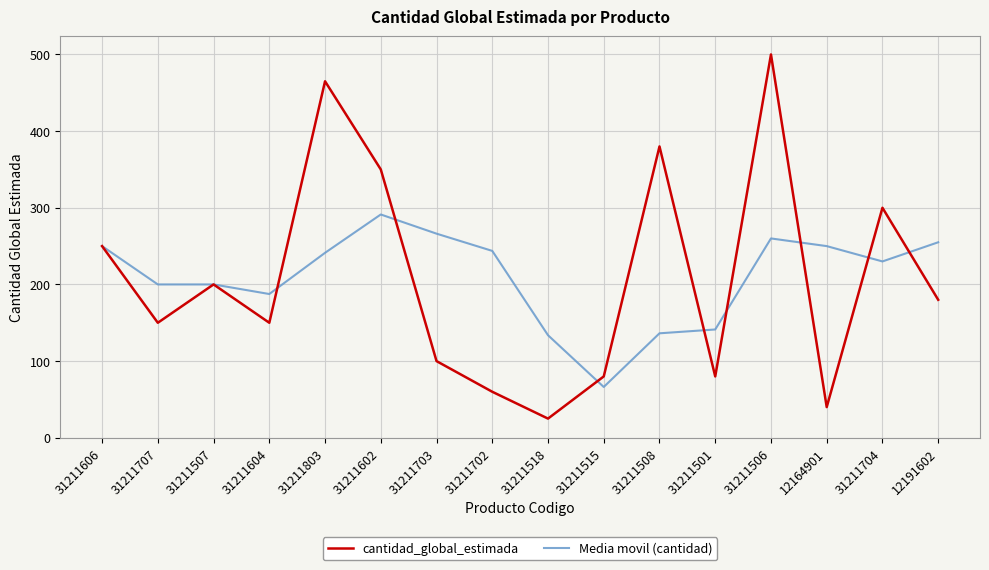

What are all the series names shown in the legend?

cantidad_global_estimada, Media movil (cantidad)